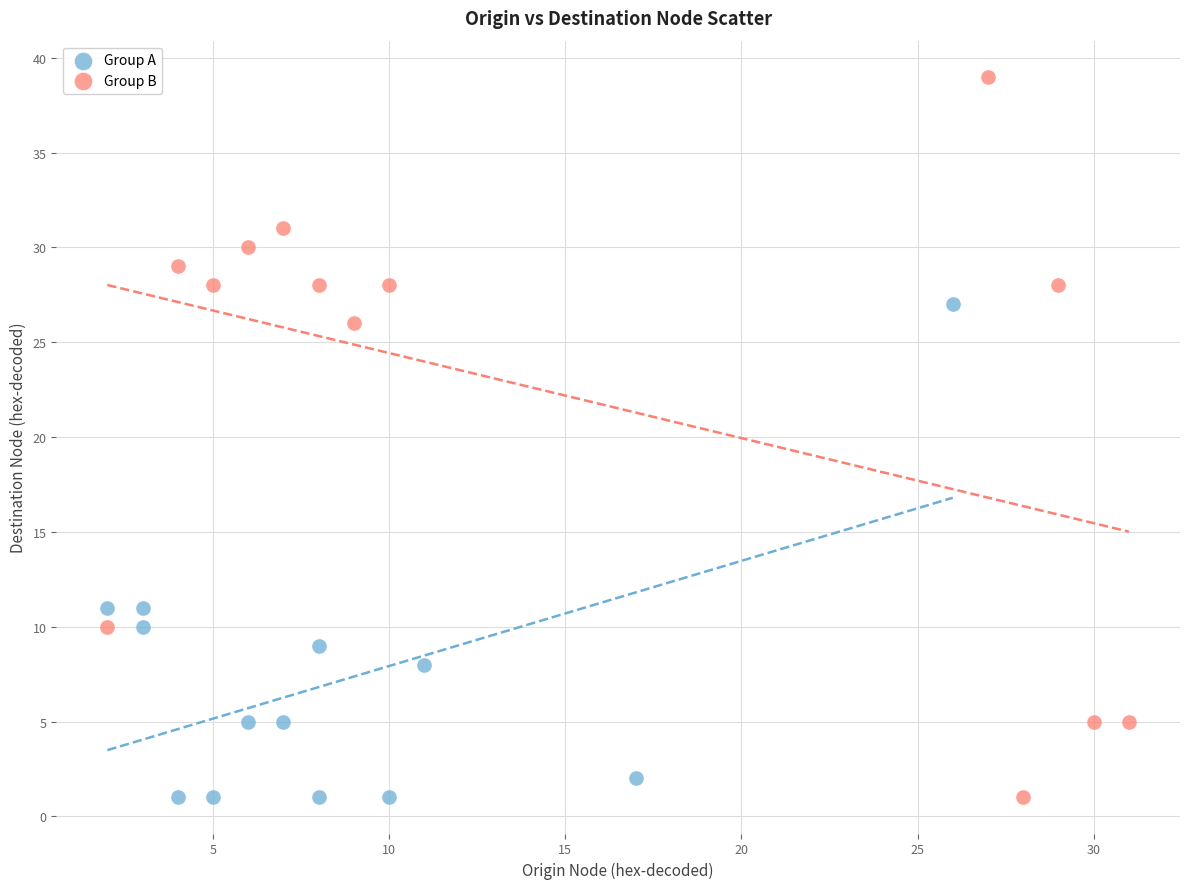

Which series contains the highest Y value?

Group B